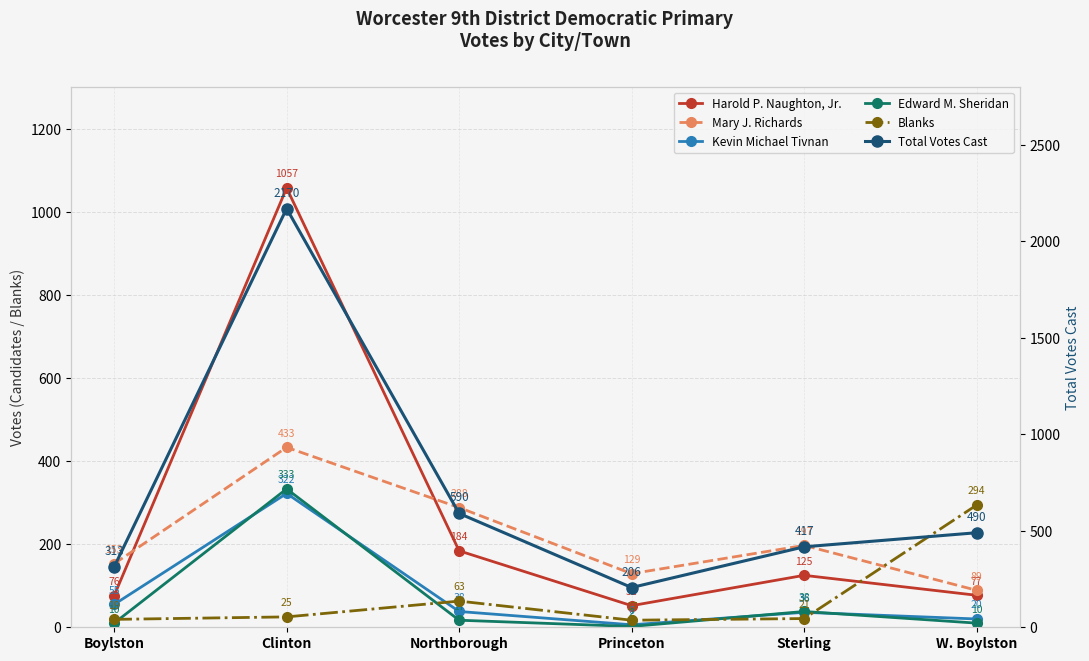

Count the number of data series in this chart.

6